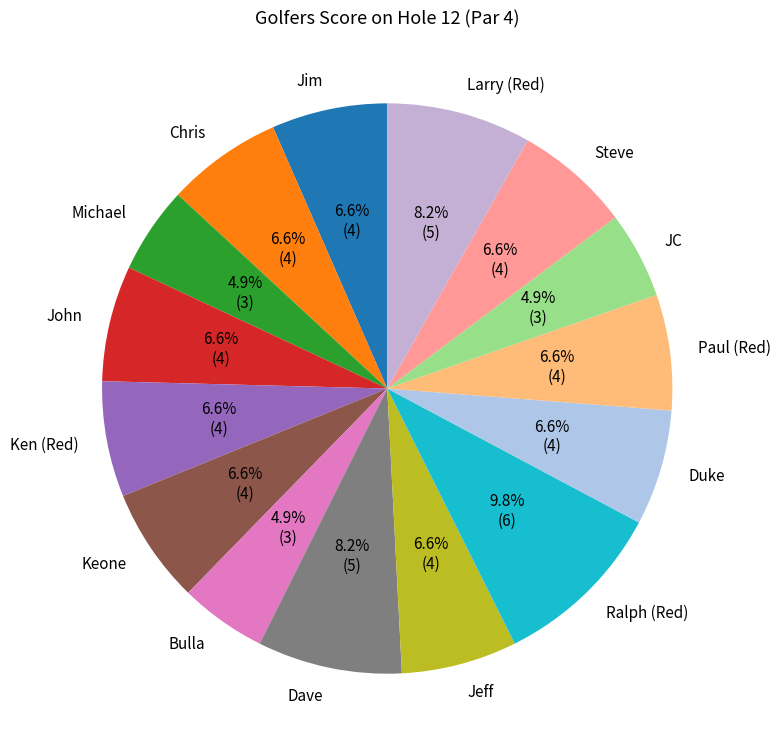

How much of the chart is everything except Larry (Red)?

91.8%